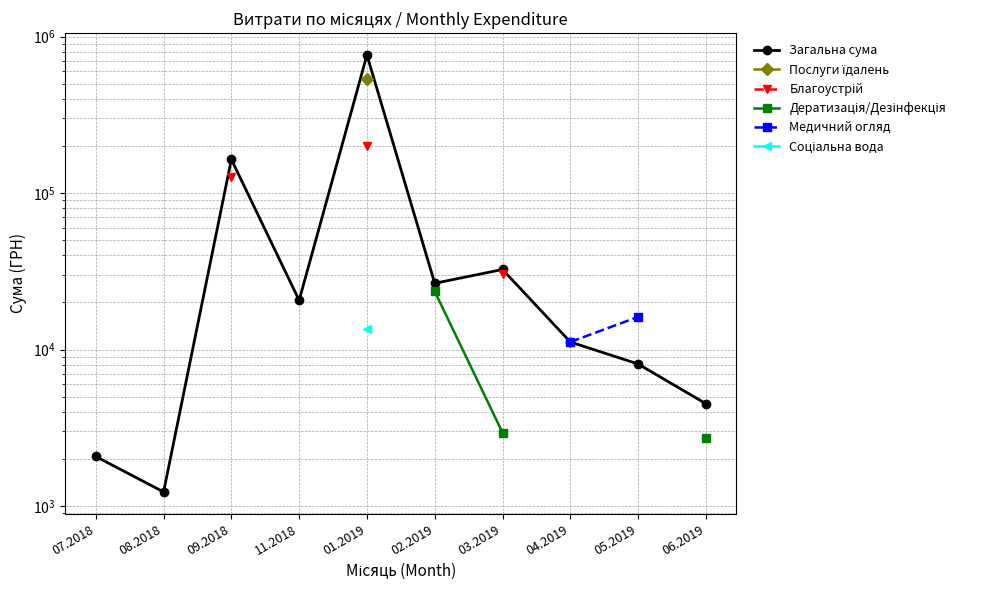

Between 04.2019 and 02.2019, which is larger?

02.2019